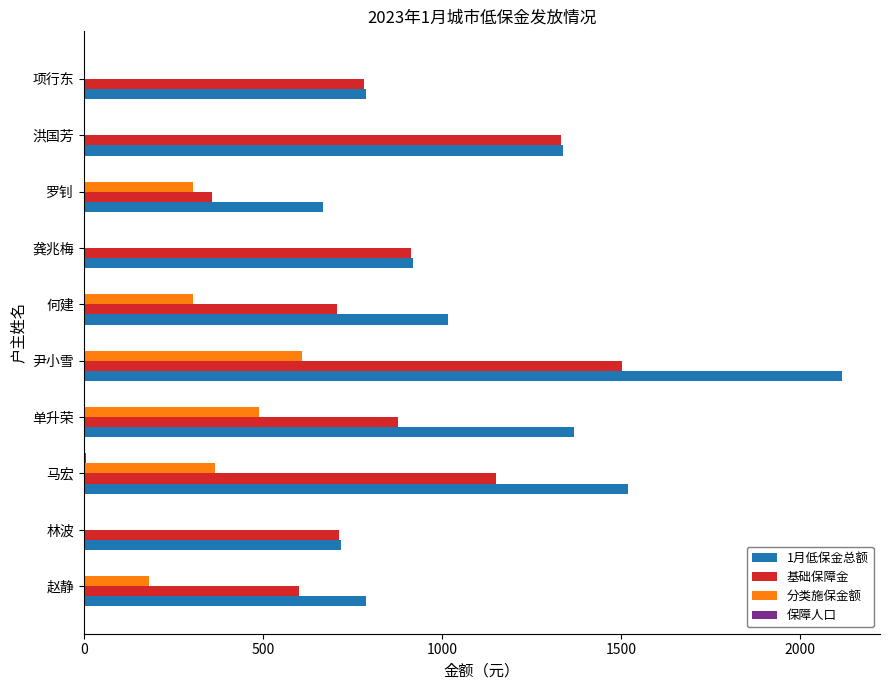

Which series has the largest total across all categories?

1月低保金总额